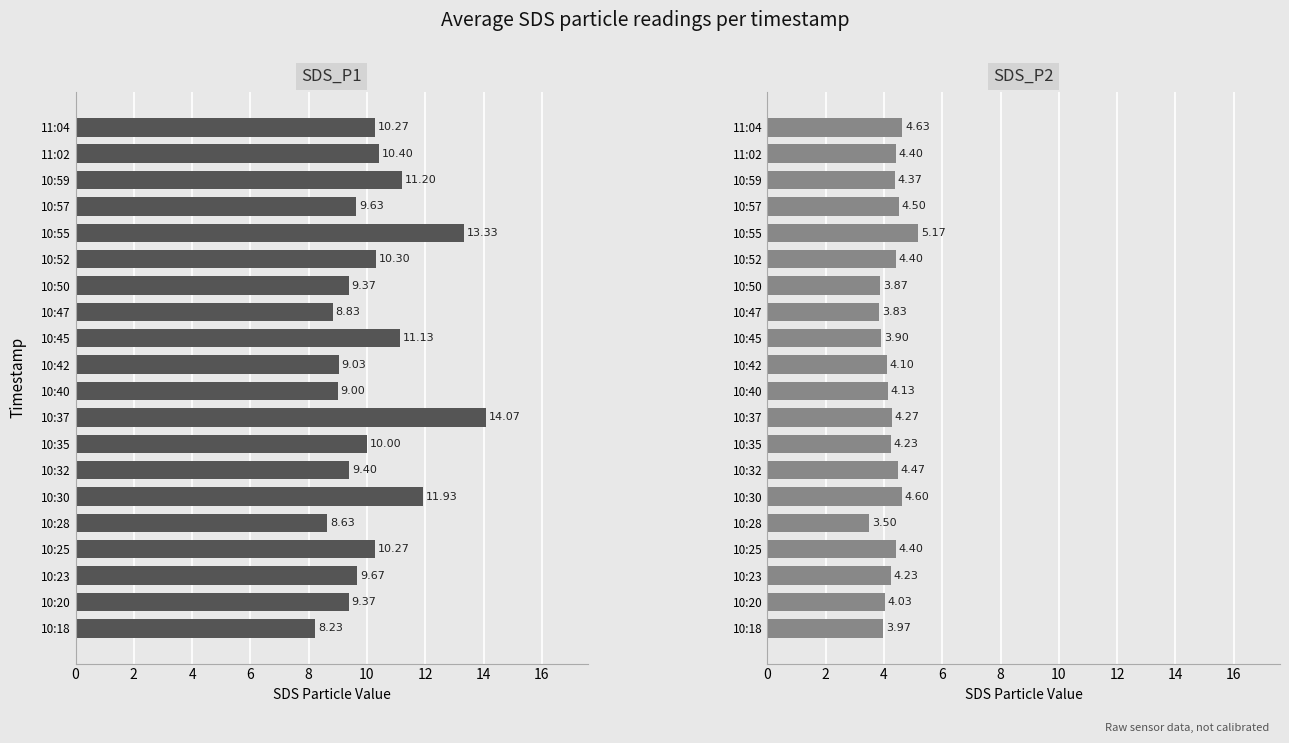

How many groups of bars are there?

20